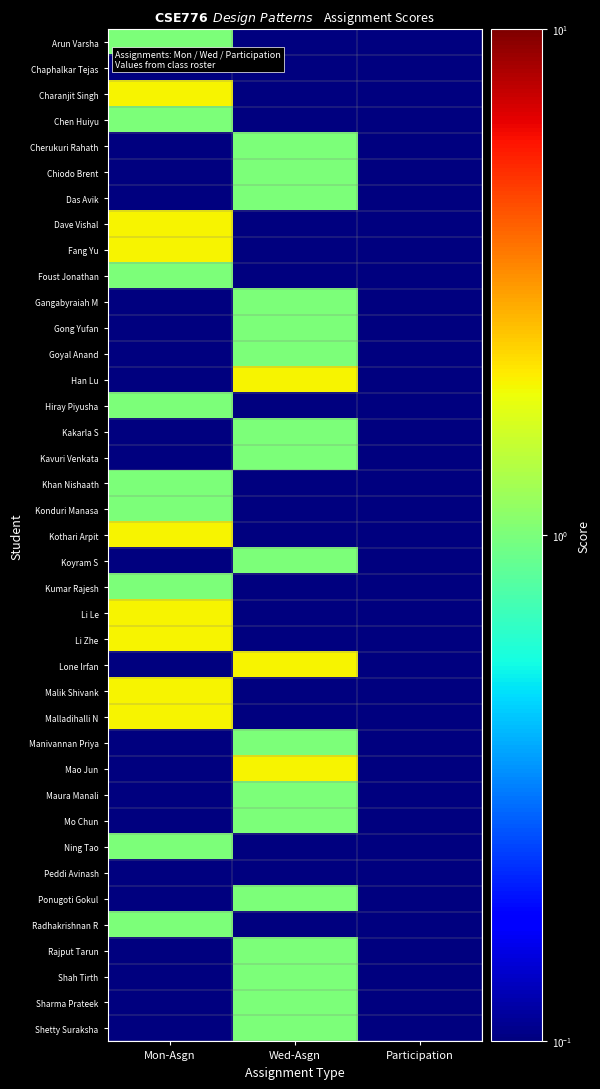

List the series in order of their peak value, lowest first.

Chaphalkar Tejas, Peddi Avinash, Arun Varsha, Chen Huiyu, Cherukuri Rahath, Chiodo Brent, Das Avik, Foust Jonathan, Gangabyraiah M, Gong Yufan, Goyal Anand, Hiray Piyusha, Kakarla S, Kavuri Venkata, Khan Nishaath, Konduri Manasa, Koyram S, Kumar Rajesh, Manivannan Priya, Maura Manali, Mo Chun, Ning Tao, Ponugoti Gokul, Radhakrishnan R, Rajput Tarun, Shah Tirth, Sharma Prateek, Shetty Suraksha, Charanjit Singh, Dave Vishal, Fang Yu, Han Lu, Kothari Arpit, Li Le, Li Zhe, Lone Irfan, Malik Shivank, Malladihalli N, Mao Jun